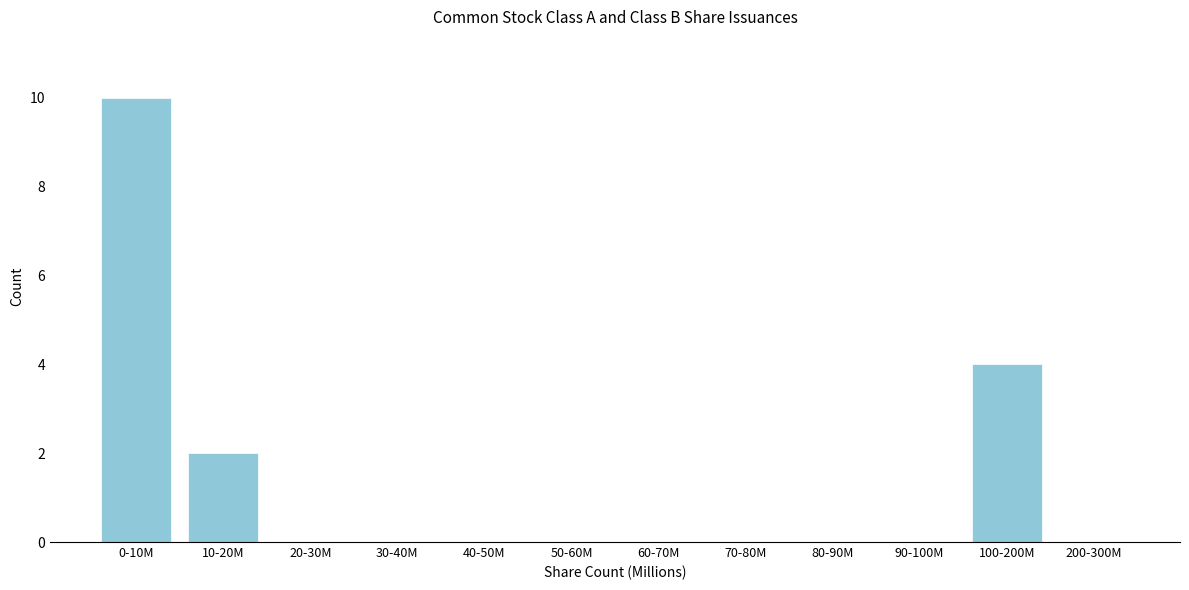

Reading right to left, transcribe all the data shown in this chart.

200-300M=0	100-200M=4	90-100M=0	80-90M=0	70-80M=0	60-70M=0	50-60M=0	40-50M=0	30-40M=0	20-30M=0	10-20M=2	0-10M=10